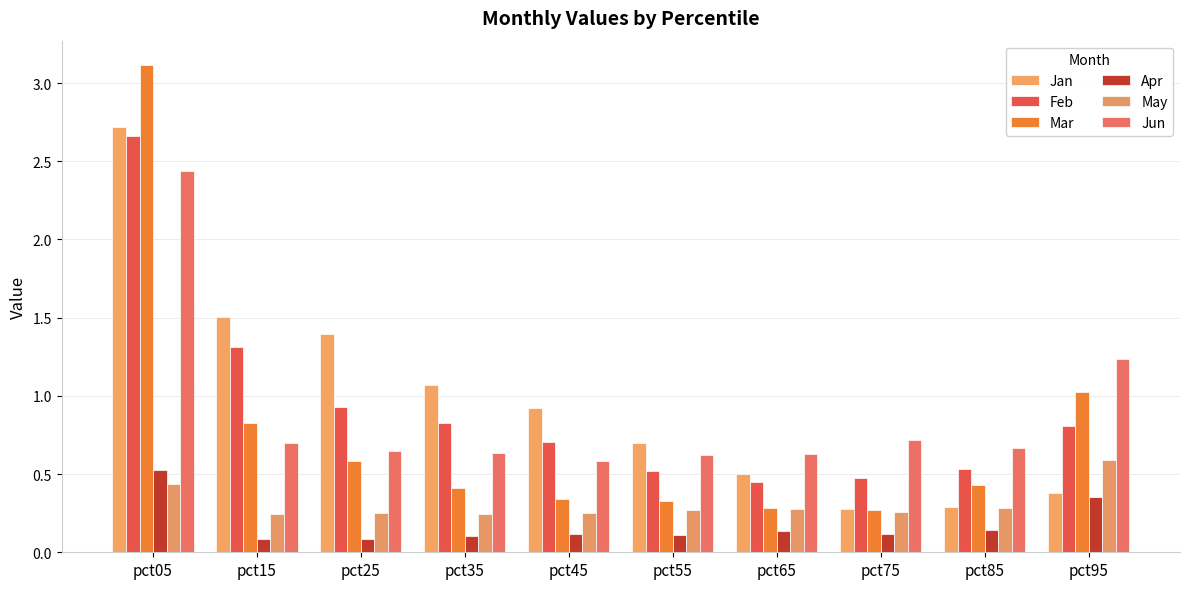

What is the value of the Jan bar at the 9th from the left?

0.3